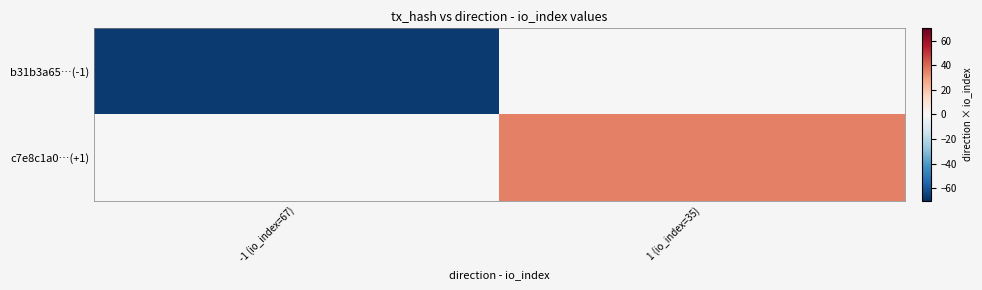

Rank the series by their maximum value, from highest to lowest.

c7e8c1a0…(+1), b31b3a65…(-1)